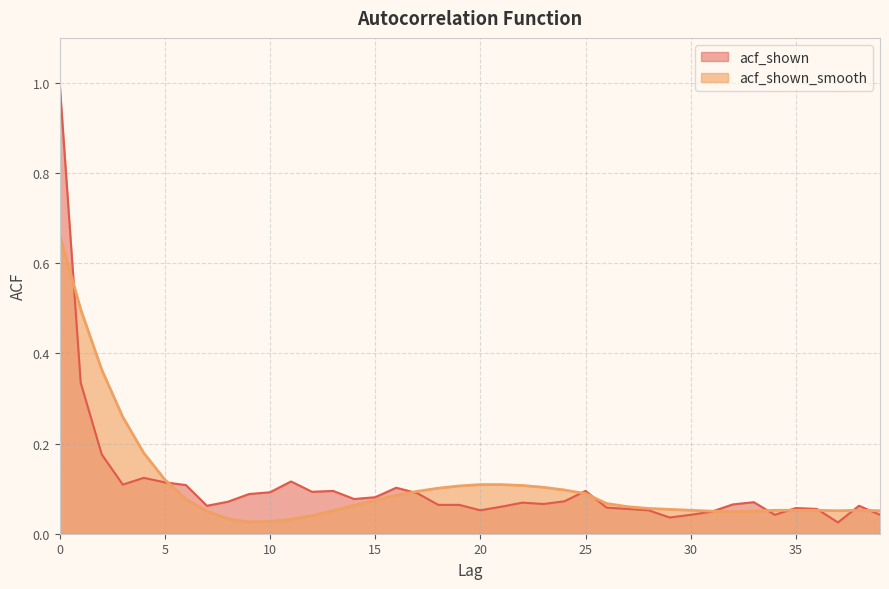

Does the chart have visible grid lines?

Yes